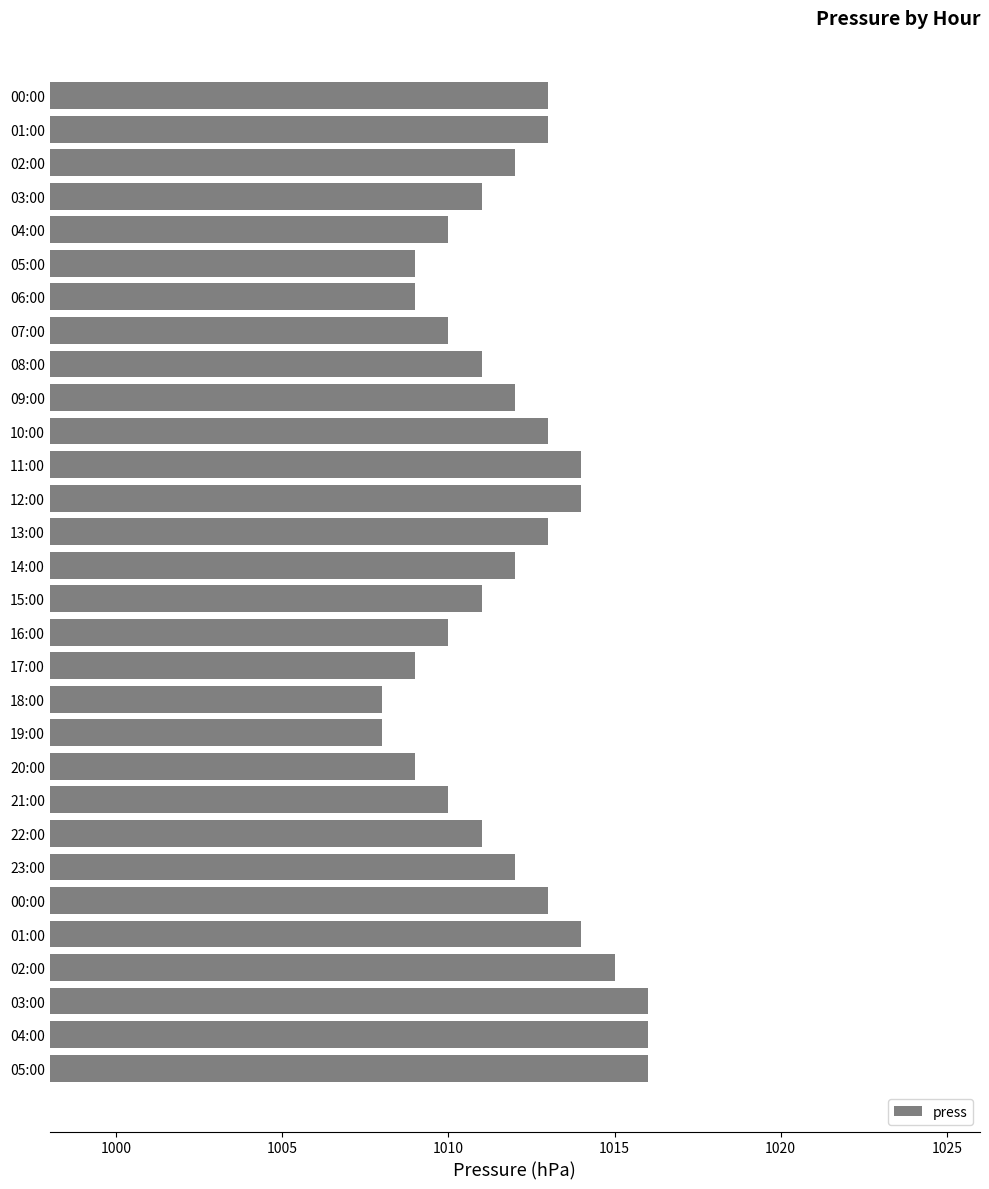

What is the smallest value displayed?

1008